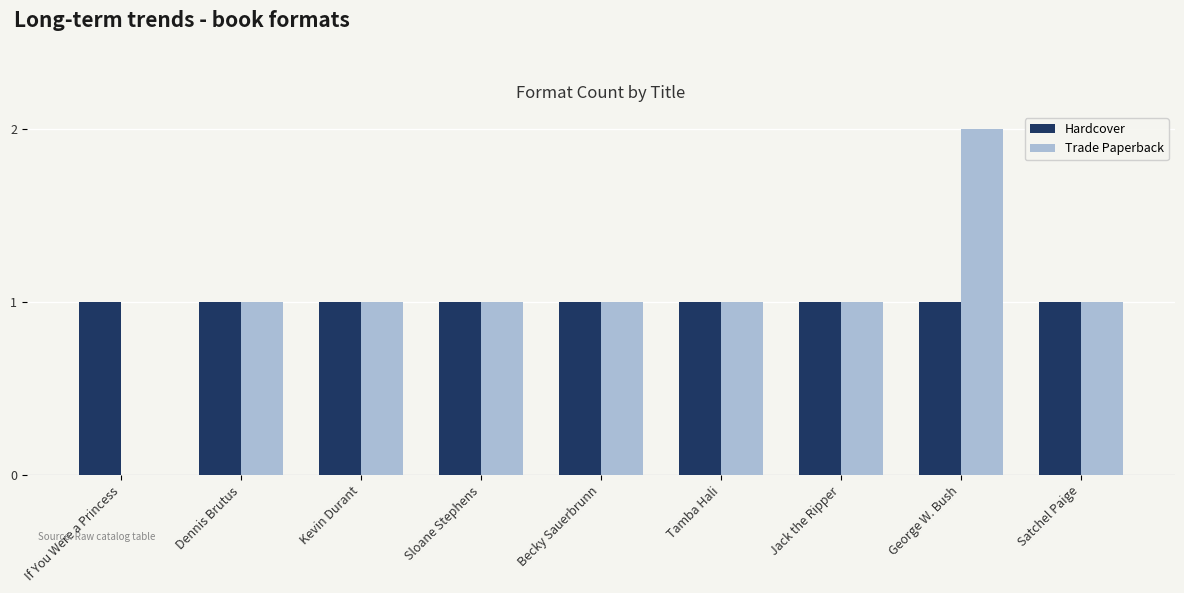

At which category is the sum across all series the highest?

George W. Bush